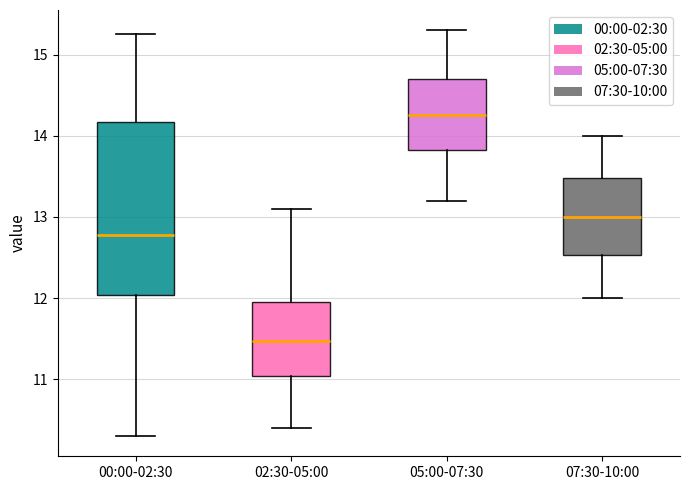

Reading left to right, read every box against the y-axis: the position of its median line, the range the box covers, and the ends of its whiskers. The values are not printed on the chart, so give them approximately, as read against the axis.

00:00-02:30: median 12.8, box 12.0 to 14.2, whiskers 10.3 to 15.3
02:30-05:00: median 11.5, box 11.0 to 12.0, whiskers 10.4 to 13.1
05:00-07:30: median 14.3, box 13.8 to 14.7, whiskers 13.2 to 15.3
07:30-10:00: median 13.0, box 12.5 to 13.5, whiskers 12.0 to 14.0